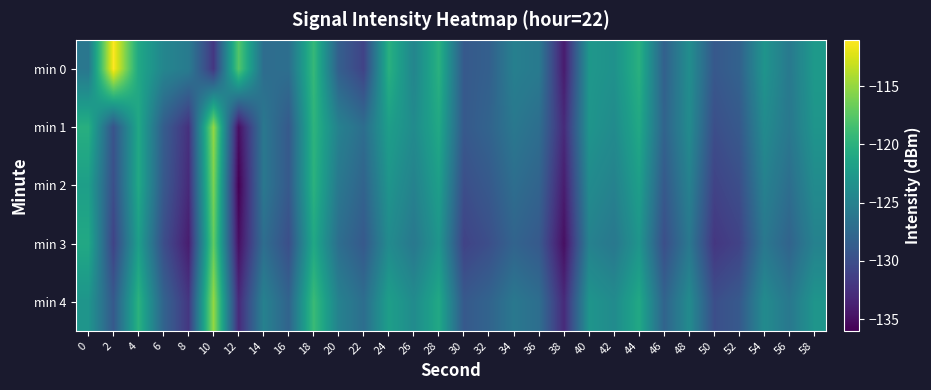

Reading left to right, what are all the values shown in this chart?

min 0: 0=-126.1	2=-111.0	4=-121.1	6=-124.6	8=-125.7	10=-132.0	12=-117.7	14=-127.1	16=-126.9	18=-119.2	20=-128.5	22=-131.0	24=-120.2	26=-124.6	28=-120.1	30=-129.0	32=-128.4	34=-125.2	36=-125.8	38=-134.1	40=-122.8	42=-123.3	44=-120.2	46=-128.3	48=-123.7	50=-129.1	52=-128.2	54=-123.0	56=-125.9	58=-122.5
min 1: 0=-120.3	2=-129.5	4=-121.1	6=-128.6	8=-132.5	10=-115.1	12=-135.0	14=-126.0	16=-129.0	18=-119.8	20=-125.0	22=-127.0	24=-122.0	26=-124.0	28=-121.0	30=-129.0	32=-128.0	34=-126.0	36=-127.0	38=-133.0	40=-123.0	42=-124.0	44=-121.0	46=-128.0	48=-124.0	50=-130.0	52=-129.0	54=-124.0	56=-126.0	58=-123.0
min 2: 0=-122.0	2=-130.0	4=-121.0	6=-129.0	8=-133.0	10=-116.0	12=-136.0	14=-126.0	16=-129.0	18=-120.0	20=-126.0	22=-128.0	24=-123.0	26=-125.0	28=-122.0	30=-130.0	32=-129.0	34=-127.0	36=-128.0	38=-134.0	40=-124.0	42=-125.0	44=-122.0	46=-129.0	48=-125.0	50=-131.0	52=-130.0	54=-125.0	56=-127.0	58=-124.0
min 3: 0=-121.0	2=-131.0	4=-122.0	6=-130.0	8=-134.0	10=-117.0	12=-135.0	14=-127.0	16=-130.0	18=-121.0	20=-127.0	22=-129.0	24=-124.0	26=-126.0	28=-123.0	30=-131.0	32=-130.0	34=-128.0	36=-129.0	38=-135.0	40=-125.0	42=-126.0	44=-123.0	46=-130.0	48=-126.0	50=-132.0	52=-131.0	54=-126.0	56=-128.0	58=-125.0
min 4: 0=-123.0	2=-129.0	4=-120.0	6=-128.0	8=-132.0	10=-115.0	12=-133.0	14=-125.0	16=-128.0	18=-119.0	20=-125.0	22=-127.0	24=-122.0	26=-124.0	28=-121.0	30=-129.0	32=-128.0	34=-126.0	36=-127.0	38=-133.0	40=-123.0	42=-124.0	44=-121.0	46=-128.0	48=-124.0	50=-130.0	52=-129.0	54=-124.0	56=-126.0	58=-123.0